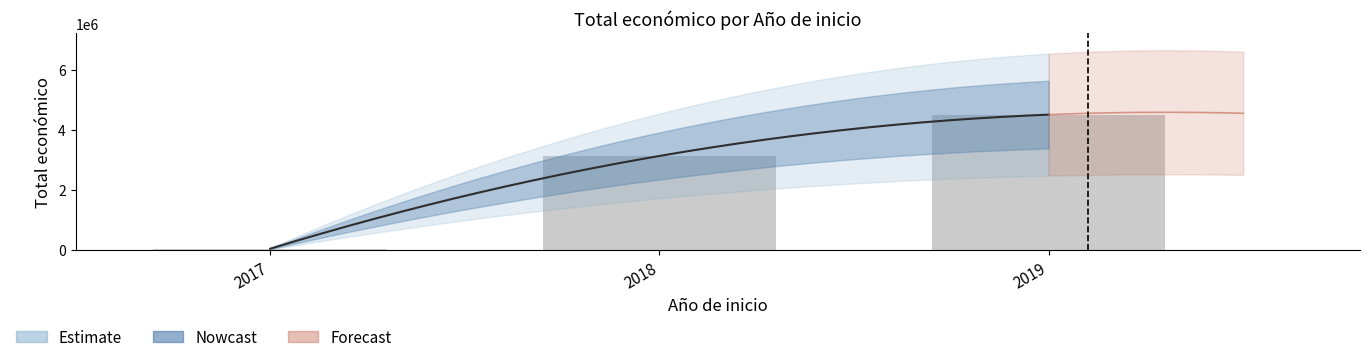

What is the average value?

2569678